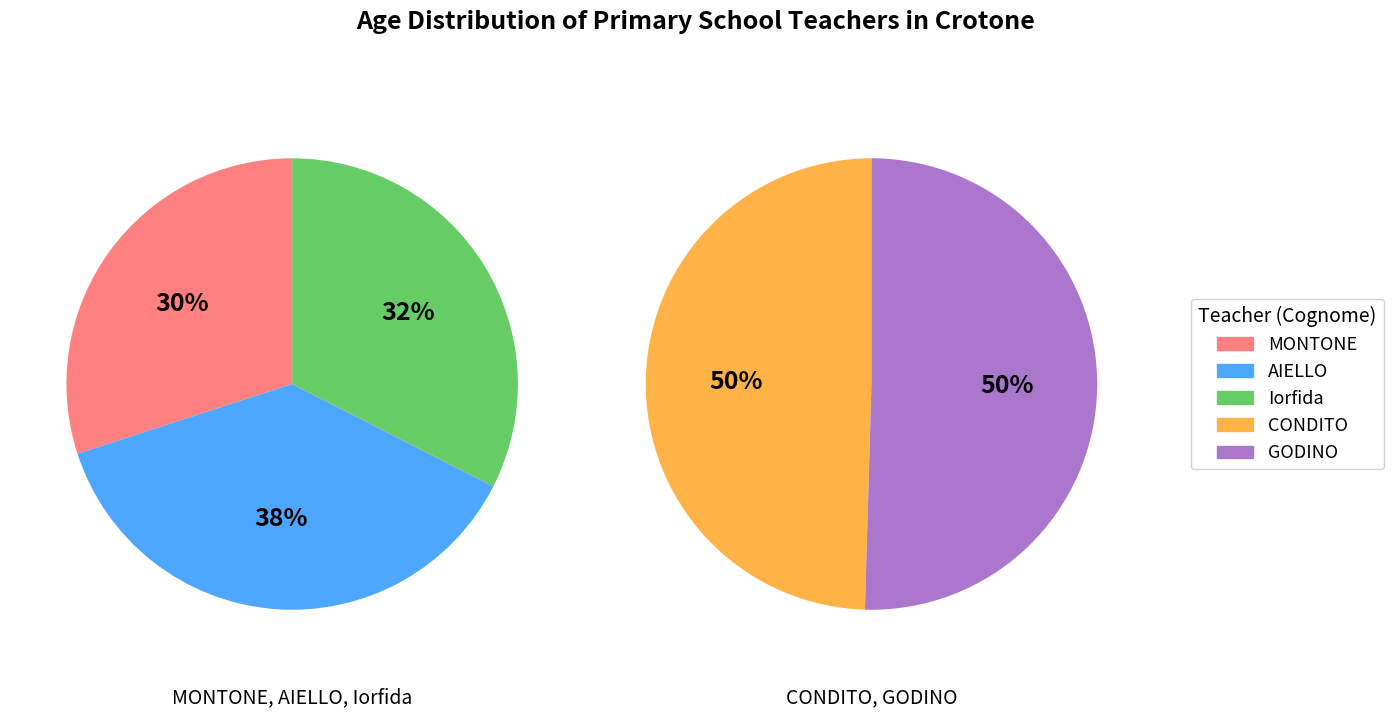

Does Iorfida account for over 50% of the chart?

No